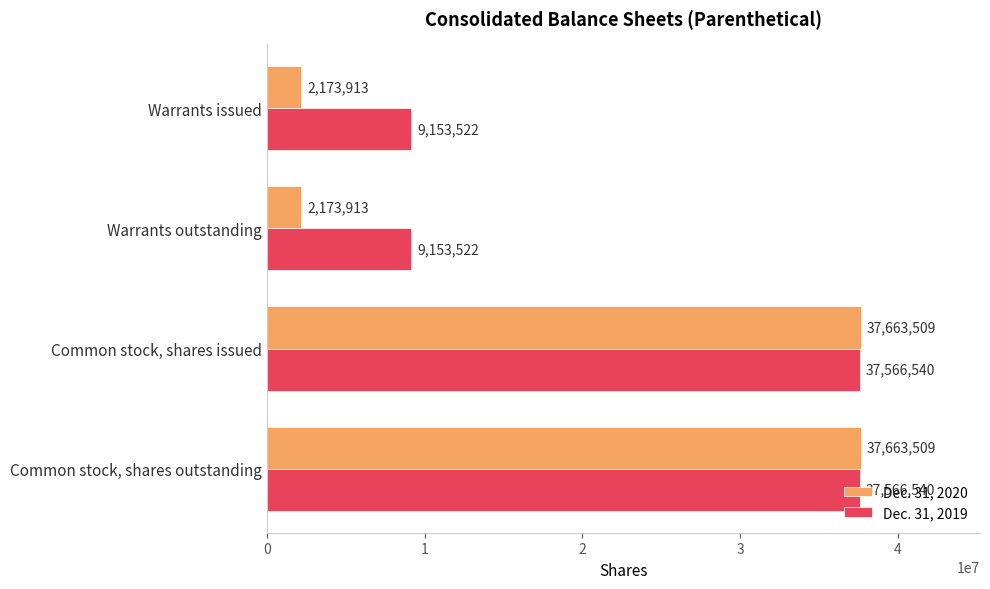

What is the difference between the maximum and second lowest values in the Dec. 31, 2020 series?

35489596